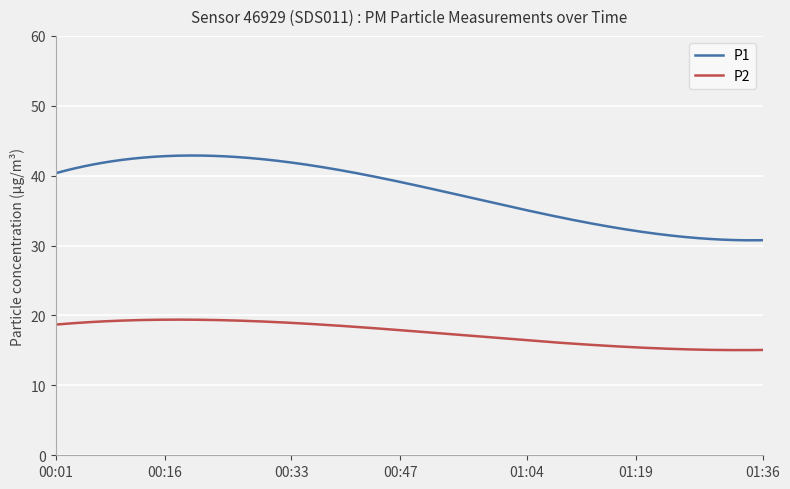

Rank the series by their maximum value, from lowest to highest.

P2, P1